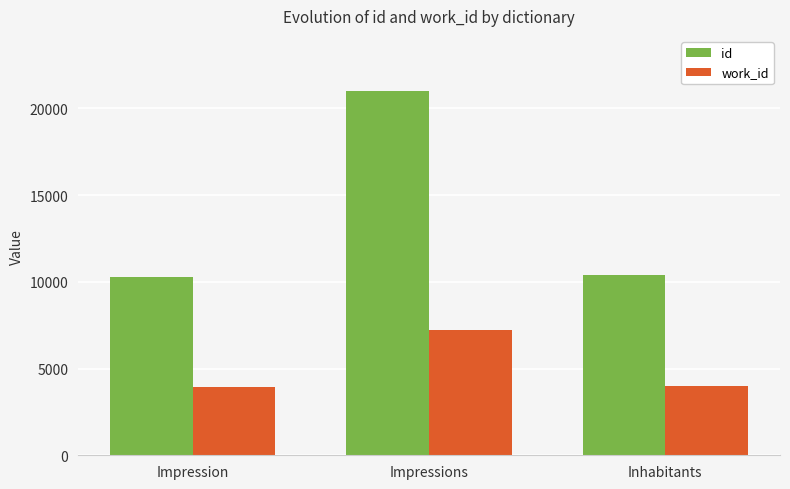

The id series shows 16213.8 at Inhabitants. True or false?

False